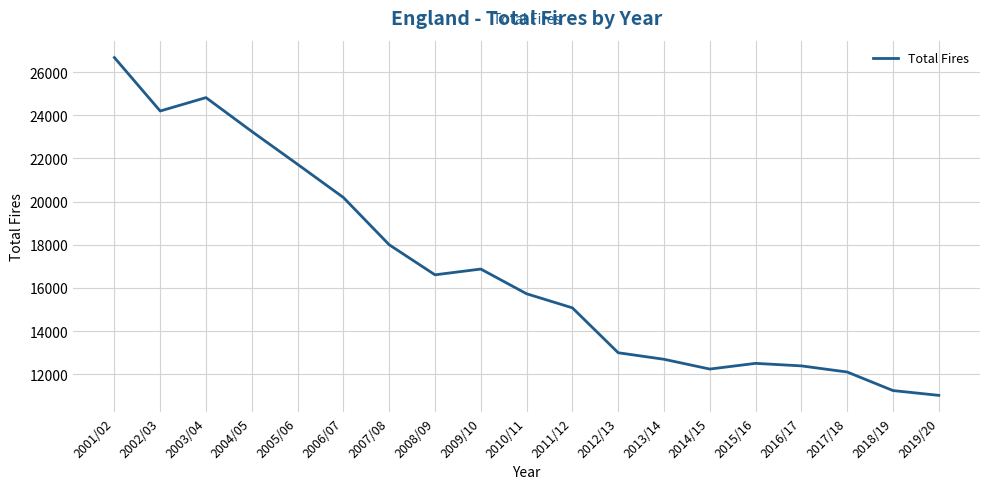

What is the approximate value at 2014/15, to the nearest 100?

12200